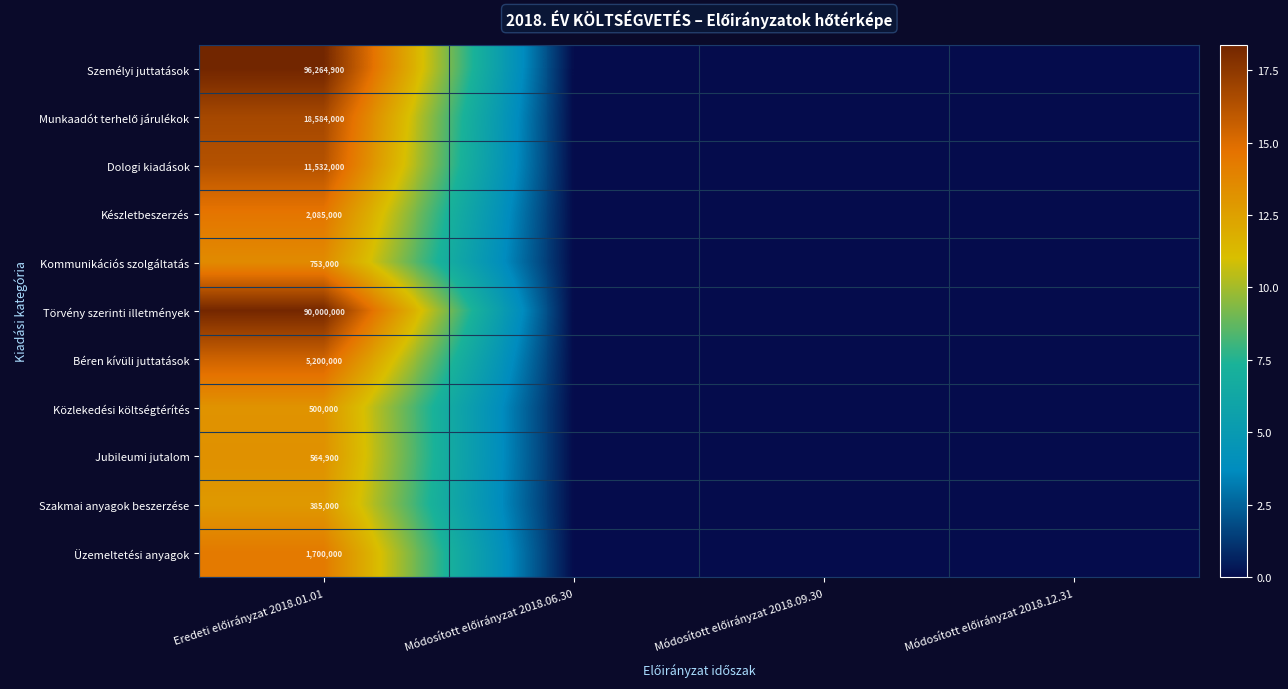

Is the value of Jubileumi jutalom at Módosított előirányzat 2018.12.31 greater than the value of Törvény szerinti illetmények at Módosított előirányzat 2018.12.31?

No